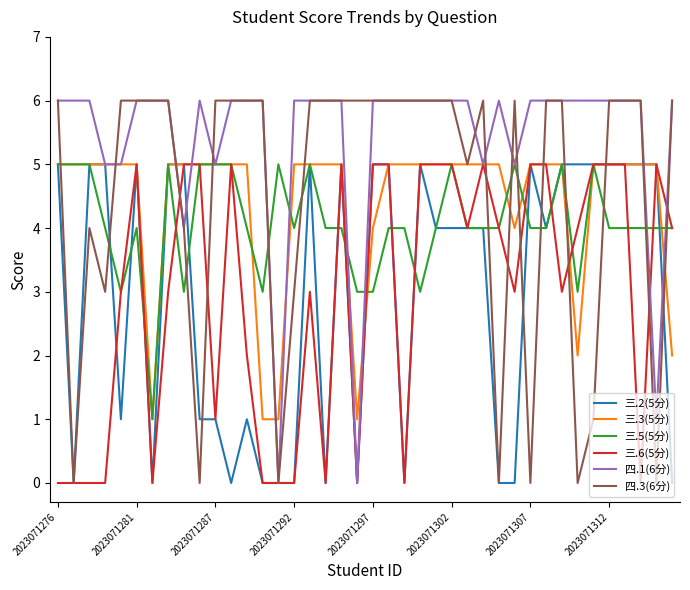

At how many categories does at least one series exceed 3?

40